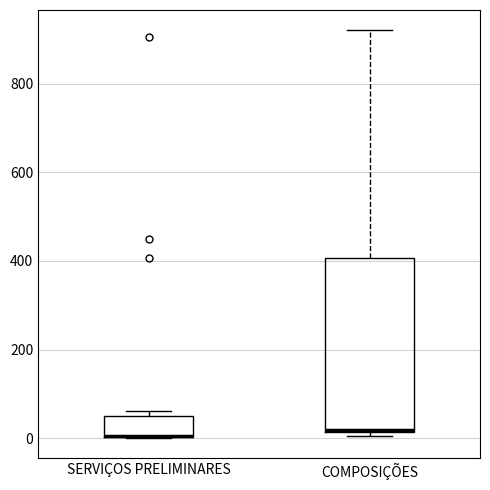

Where does the upper whisker of the box for COMPOSIÇÕES end on the y-axis? The values are not printed on the chart, so give them approximately, as read against the axis.

920